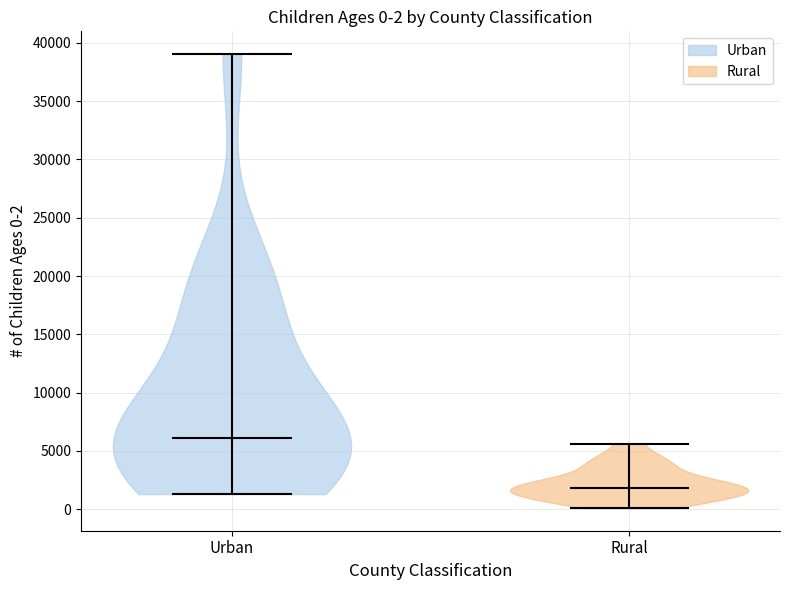

Which violin has the lowest median line?

Rural